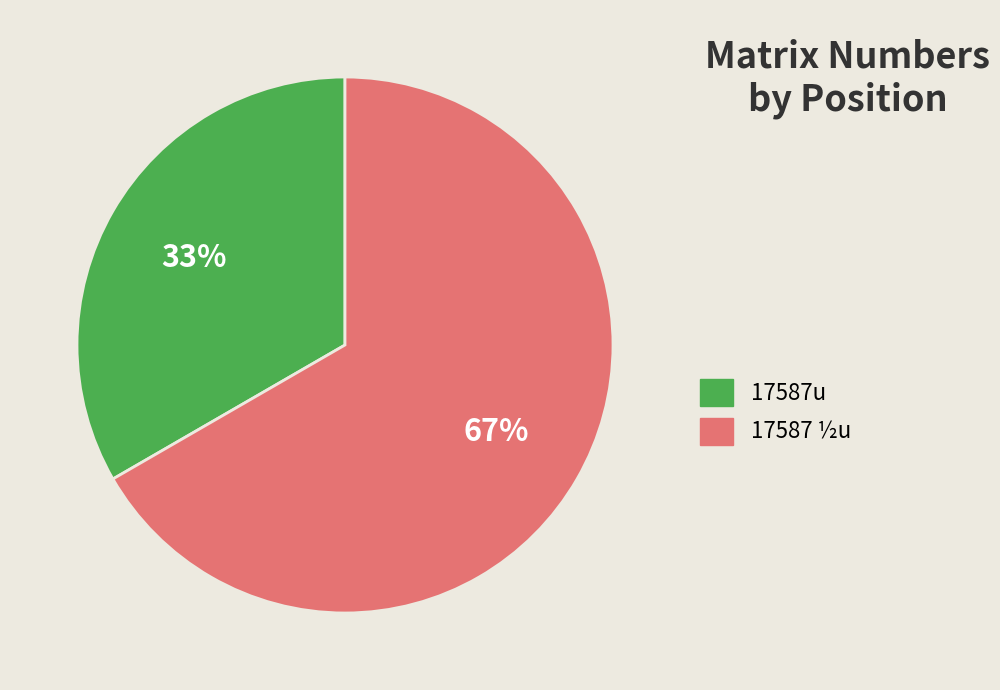

To the nearest percent, what is the combined percentage of 17587 ½u and 17587u?

100%